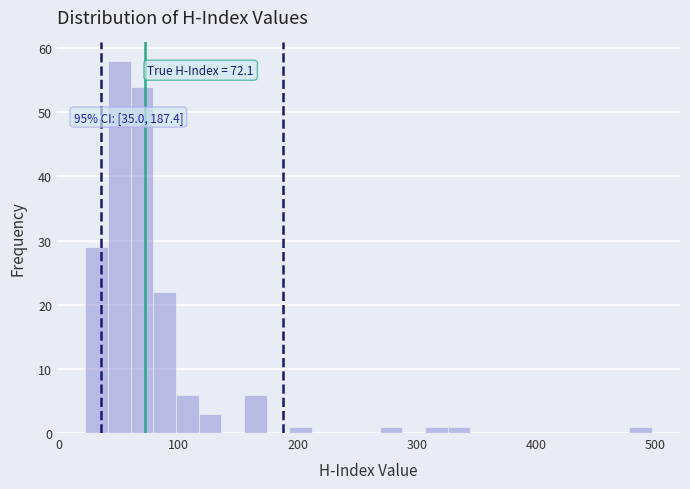

Read against the x-axis, roughly where is the centre of the tallest bar?

50